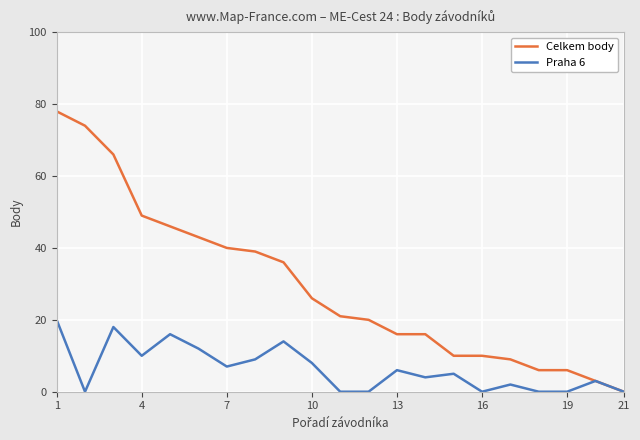

How many values in Celkem body are above zero?

20